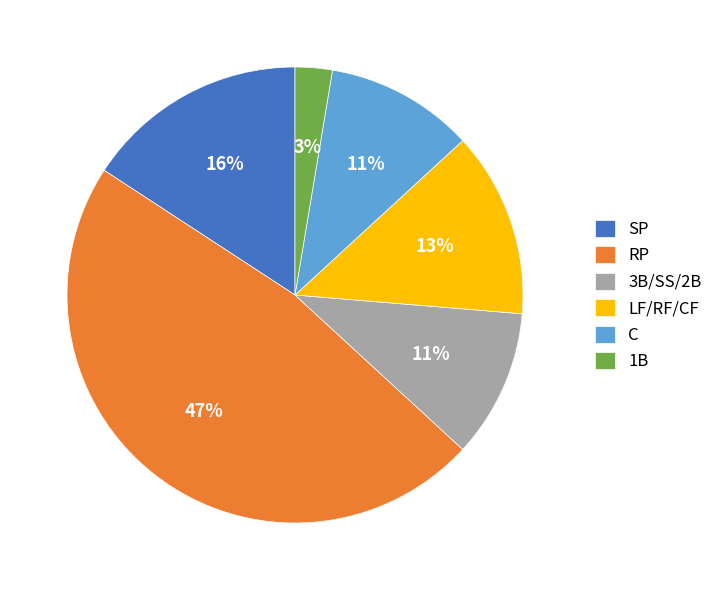

How many segments does this pie chart have?

6